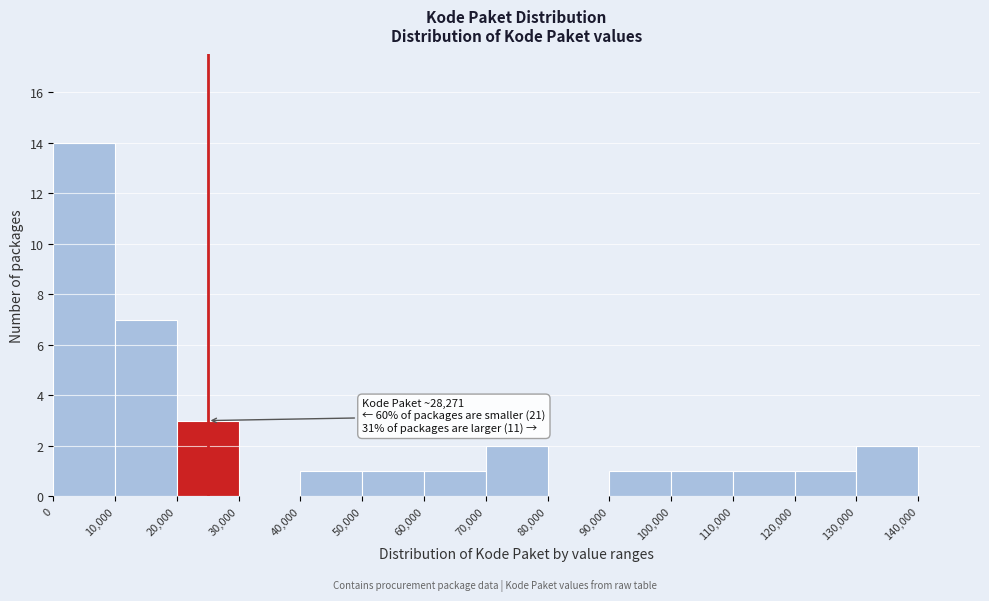

Over which range of the x-axis is the bar tallest?

0 to 10000